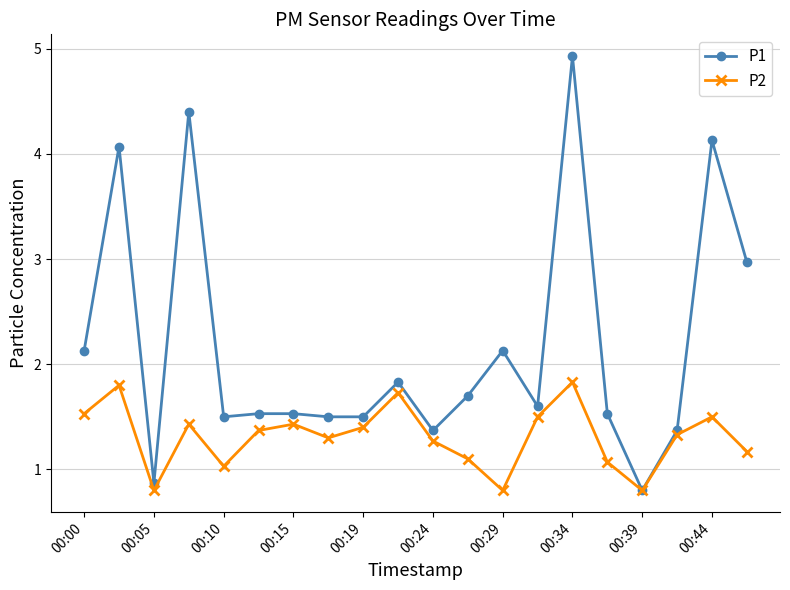

Rank the series by their maximum value, from highest to lowest.

P1, P2